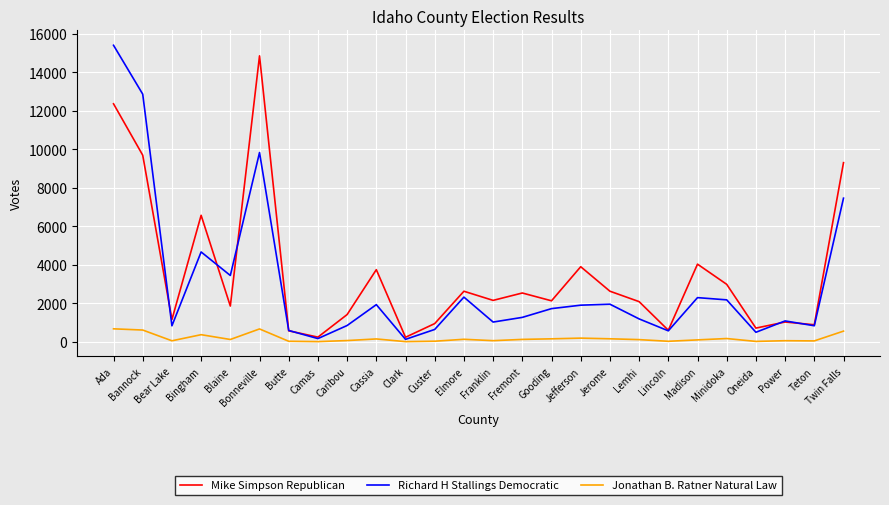

In Richard H Stallings Democratic, how many points are lower than both neighbors (excluding endpoints)?

8